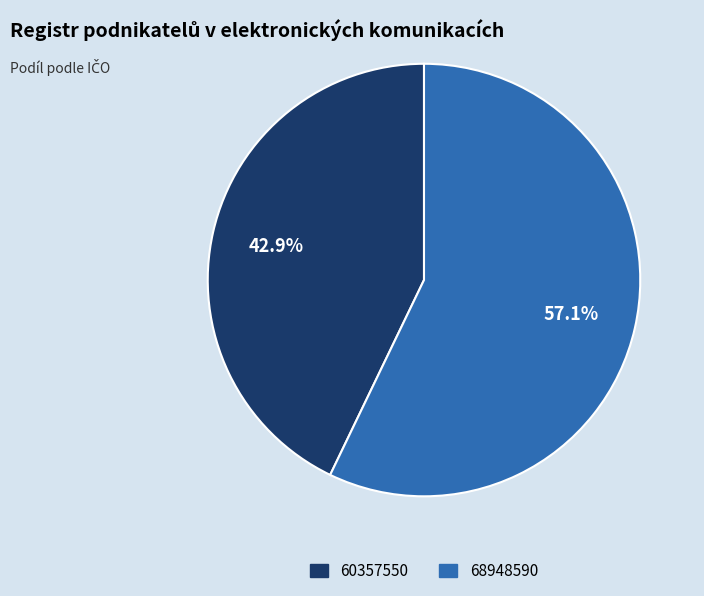

What percentage is the 60357550 slice, to the nearest percent?

43%